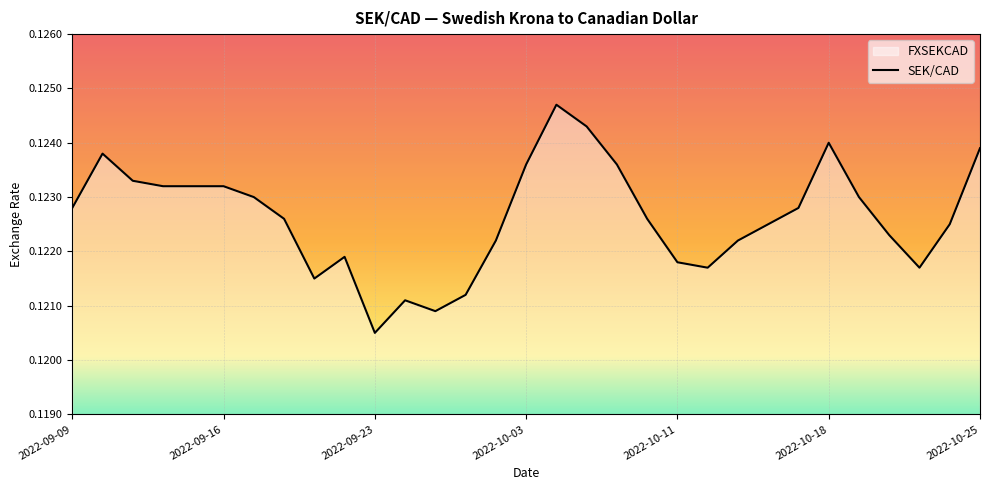

What is the value of the 22nd point from the left?

0.1